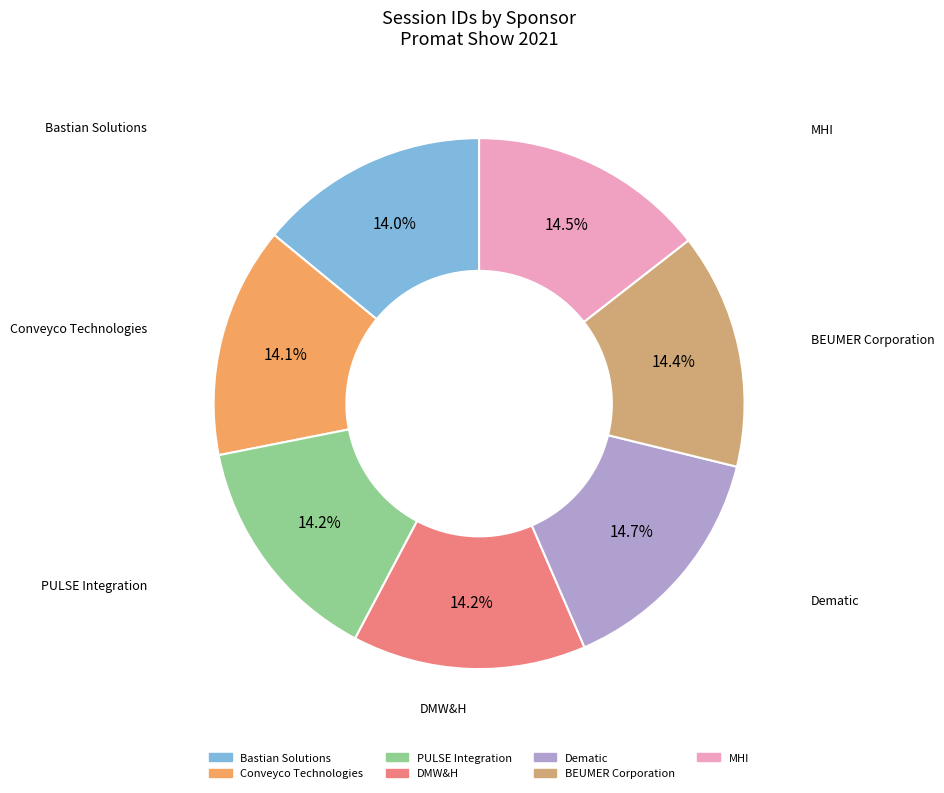

True or false: Conveyco Technologies accounts for 14% of the total.

True